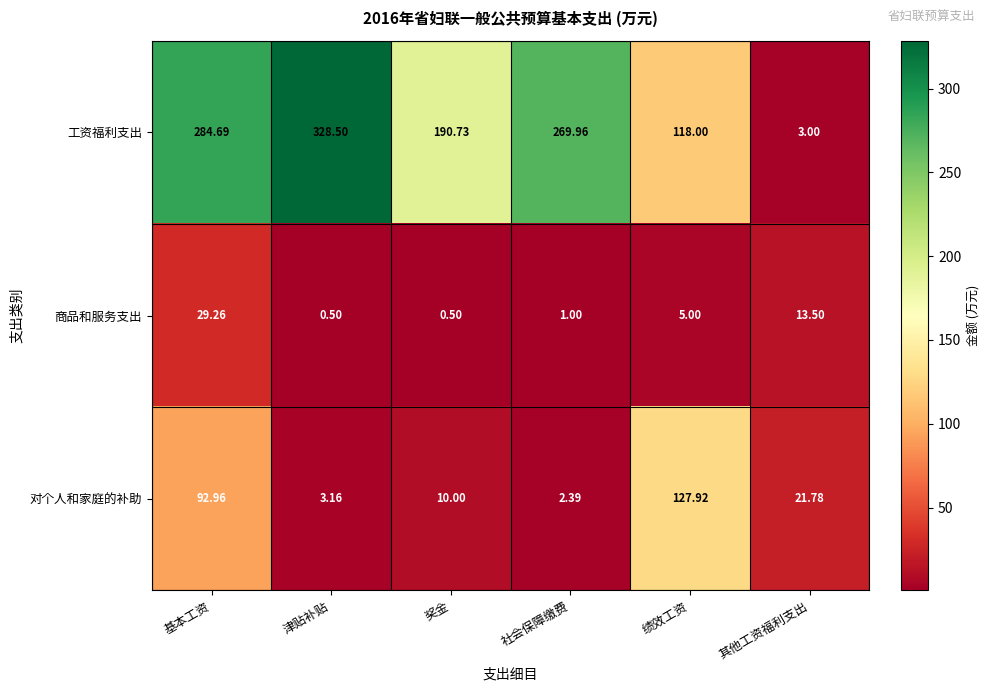

Where is 工资福利支出 nearest to the value 165?

奖金